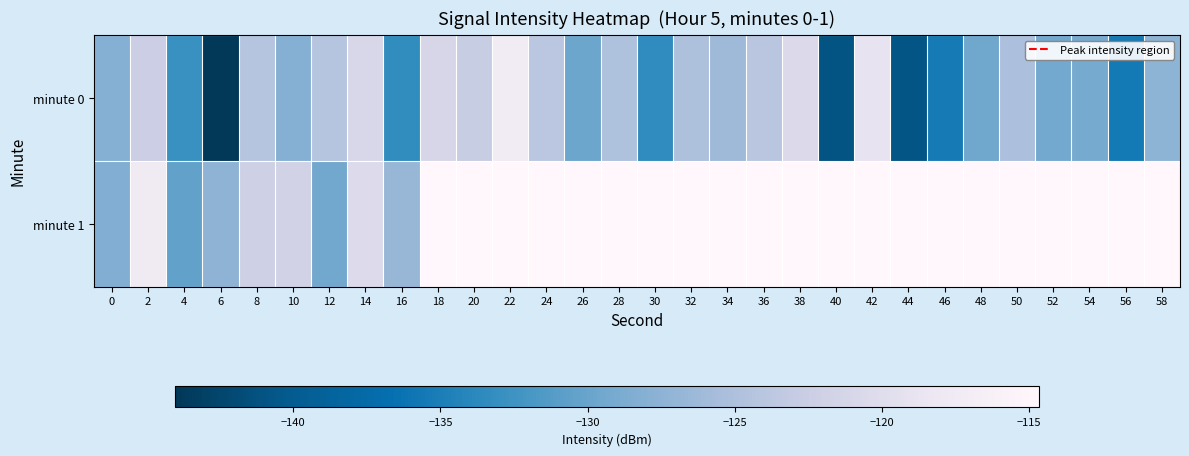

Reading left to right, extract all data points from this chart.

minute 0: 0=-128.0	2=-122.4	4=-132.8	6=-144.0	8=-124.3	10=-128.0	12=-124.4	14=-121.0	16=-133.3	18=-121.1	20=-122.7	22=-117.4	24=-123.8	26=-129.7	28=-124.9	30=-133.4	32=-125.1	34=-126.2	36=-123.9	38=-120.5	40=-140.9	42=-119.0	44=-140.8	46=-135.4	48=-129.6	50=-125.1	52=-129.3	54=-129.1	56=-135.5	58=-127.4
minute 1: 0=-128.4	2=-117.6	4=-130.4	6=-127.4	8=-122.2	10=-121.8	12=-129.4	14=-120.4	16=-126.6	18=-114.7	20=-114.7	22=-114.7	24=-114.7	26=-114.7	28=-114.7	30=-114.7	32=-114.7	34=-114.7	36=-114.7	38=-114.7	40=-114.7	42=-114.7	44=-114.7	46=-114.7	48=-114.7	50=-114.7	52=-114.7	54=-114.7	56=-114.7	58=-114.7